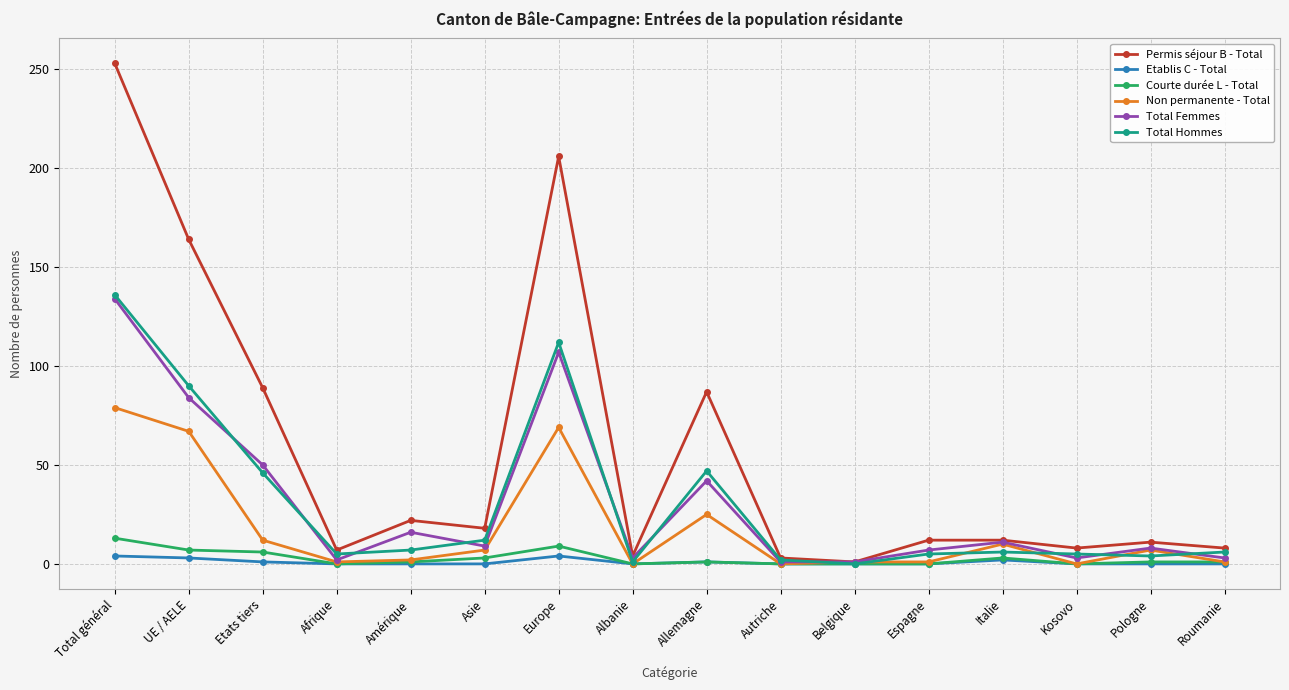

True or false: Courte durée L - Total has more than 1 points higher than both neighbors.

True